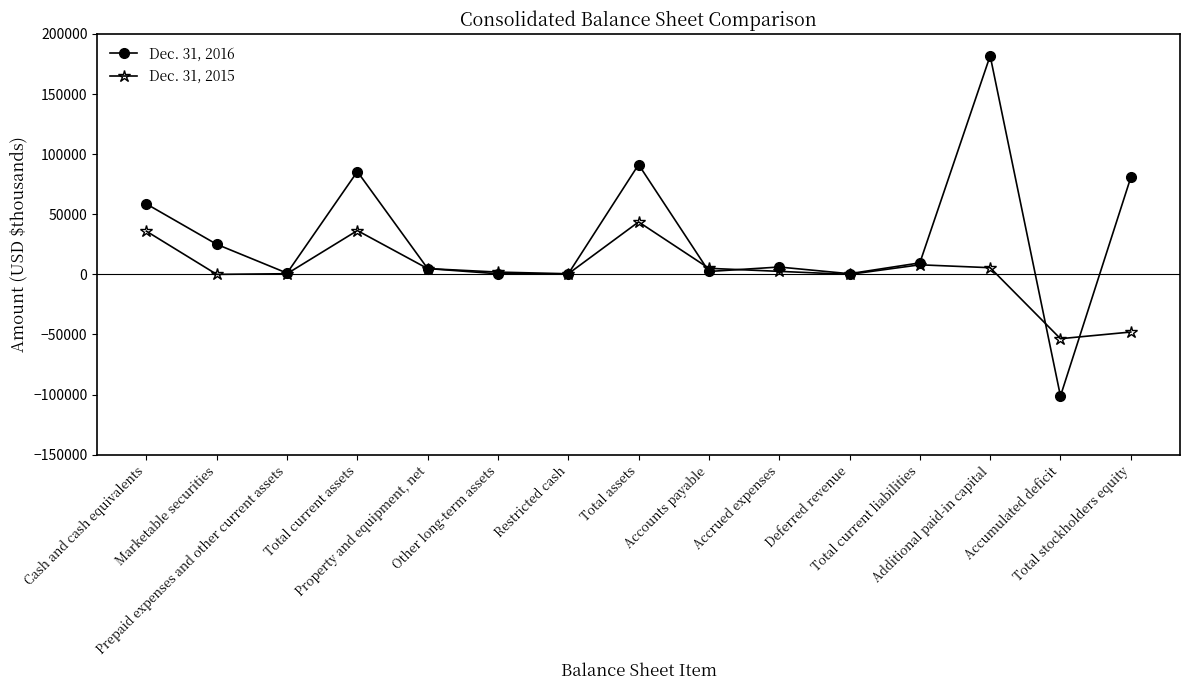

List the series in order of their peak value, highest first.

Dec. 31, 2016, Dec. 31, 2015